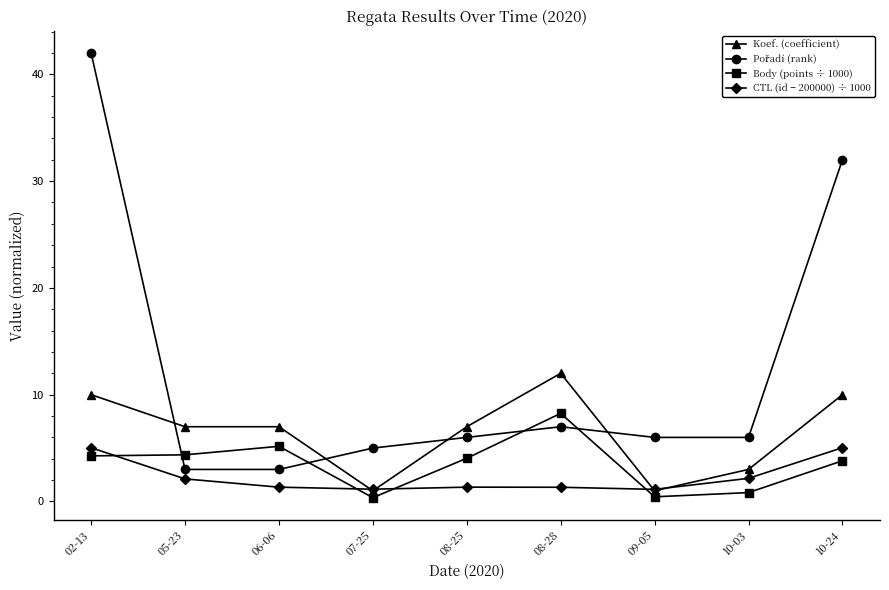

What position from the left is 09-05?

7